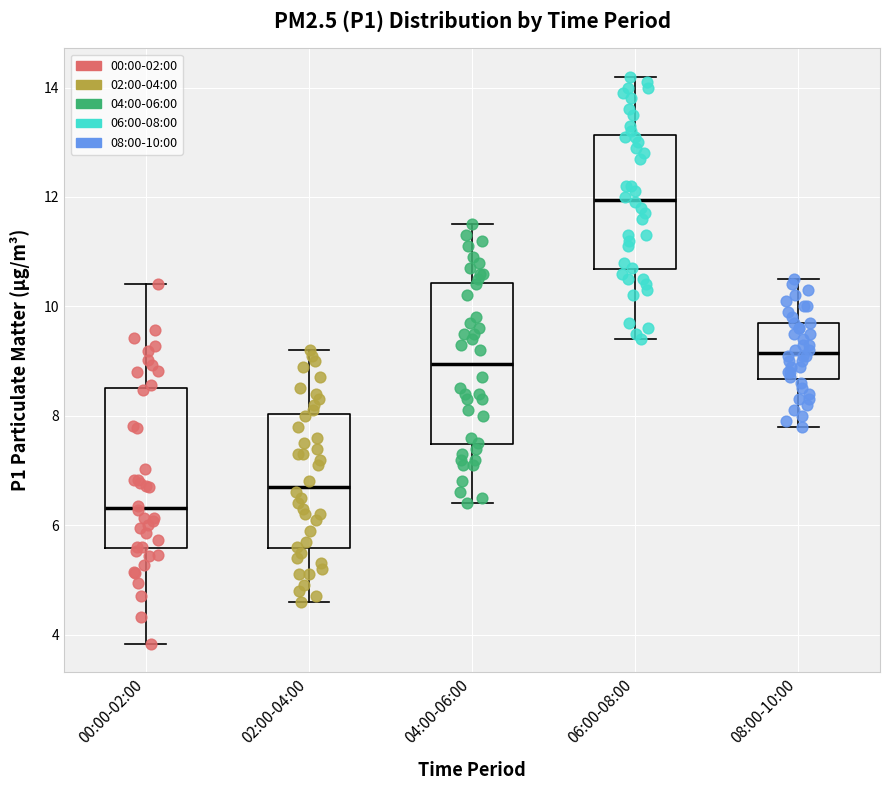

Reading left to right, read every box against the y-axis: the position of its median line, the range the box covers, and the ends of its whiskers. The values are not printed on the chart, so give them approximately, as read against the axis.

00:00-02:00: median 6.4, box 5.6 to 8.6, whiskers 3.8 to 10.4
02:00-04:00: median 6.8, box 5.6 to 8.0, whiskers 4.6 to 9.2
04:00-06:00: median 9.0, box 7.4 to 10.4, whiskers 6.4 to 11.6
06:00-08:00: median 12.0, box 10.6 to 13.2, whiskers 9.4 to 14.2
08:00-10:00: median 9.2, box 8.6 to 9.8, whiskers 7.8 to 10.6